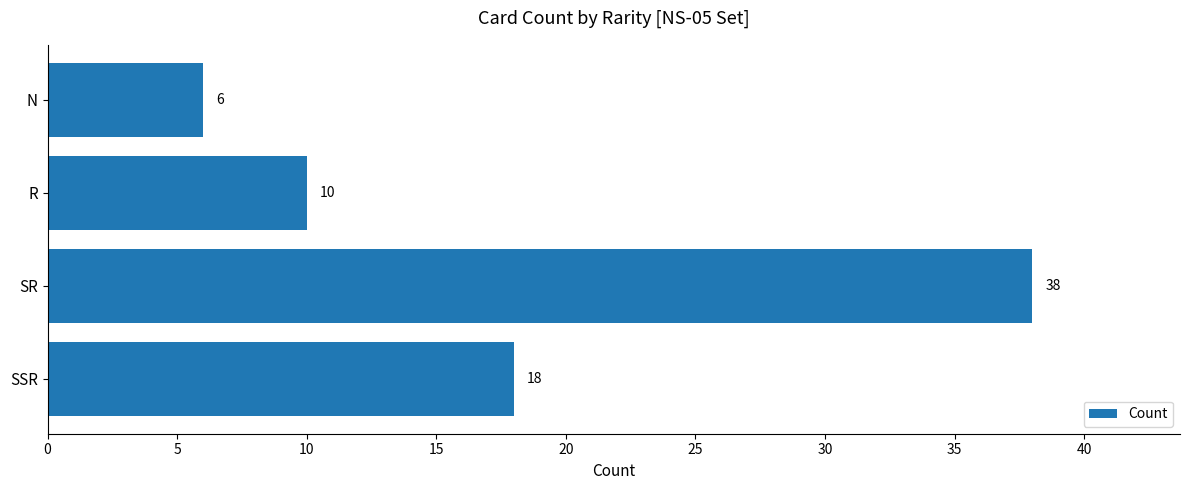

What is the ratio of the value at SR to the value at R?

3.8